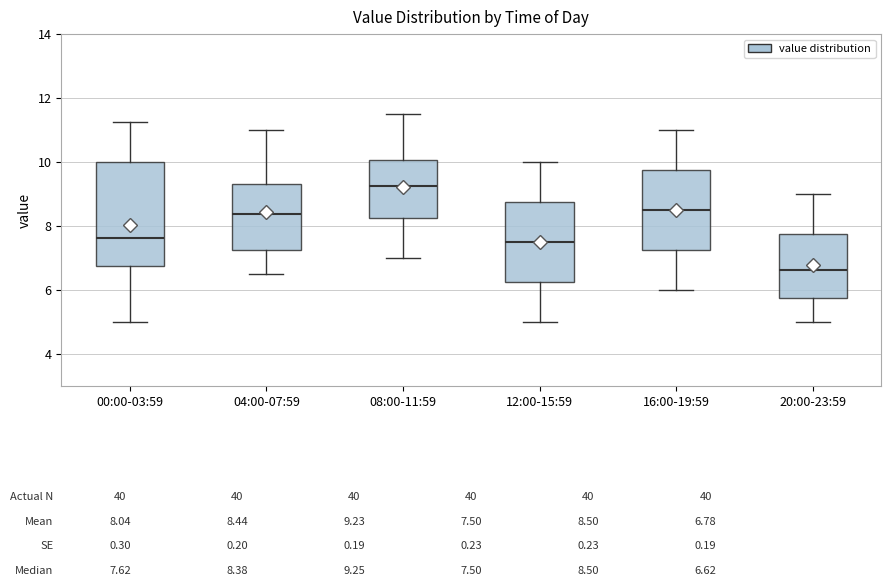

Which box is the tallest, from its lower edge to its upper edge?

00:00-03:59